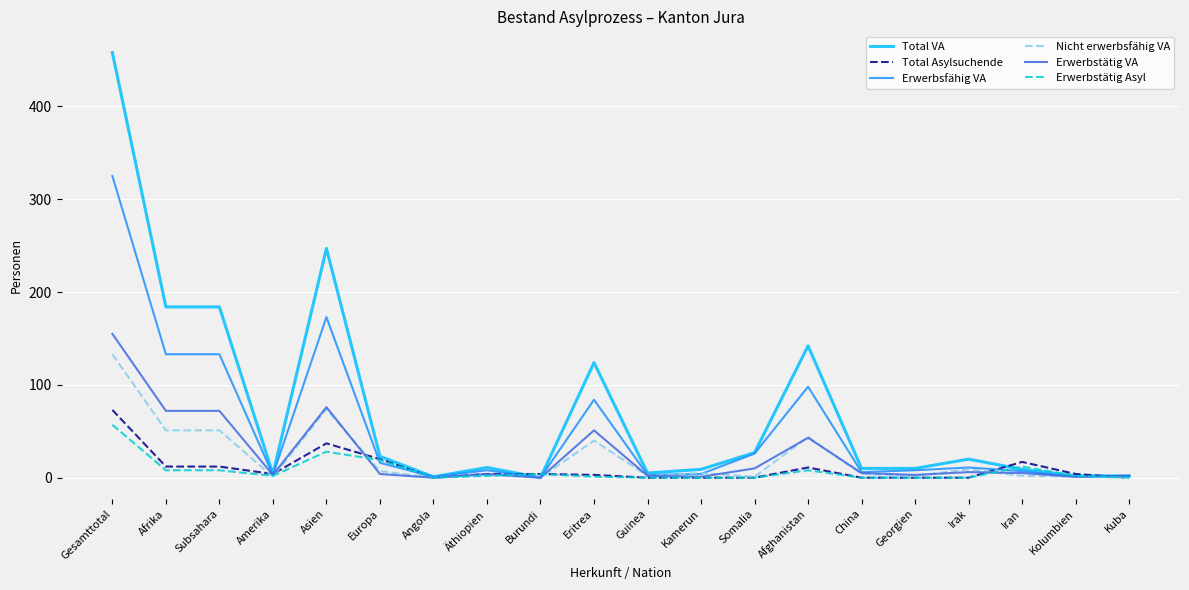

How many lines are shown in the chart?

6